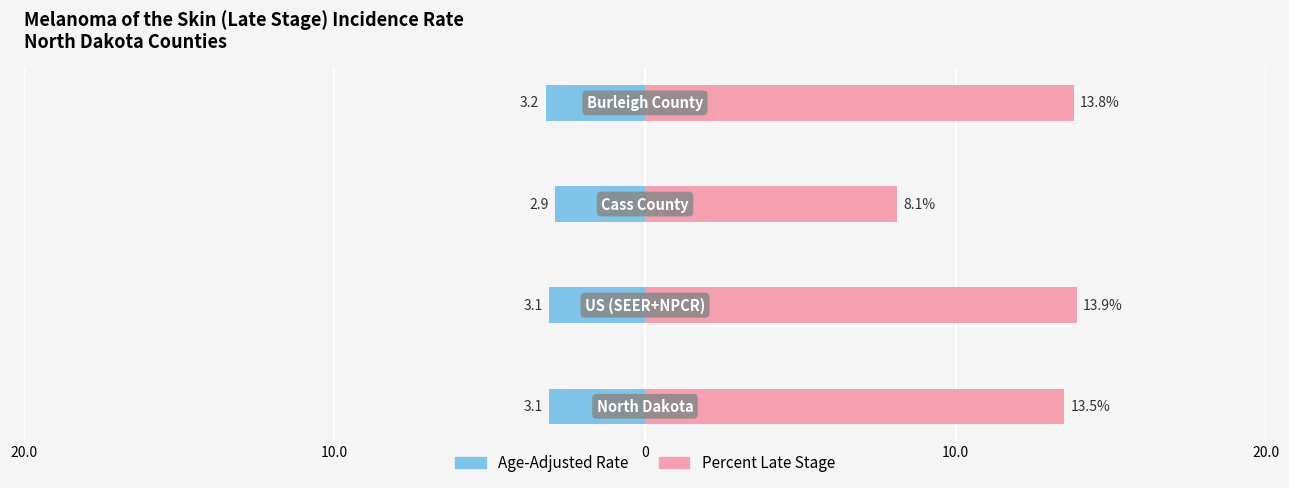

List the series in order of their overall mean, lowest first.

Age-Adjusted Rate, Percent Late Stage